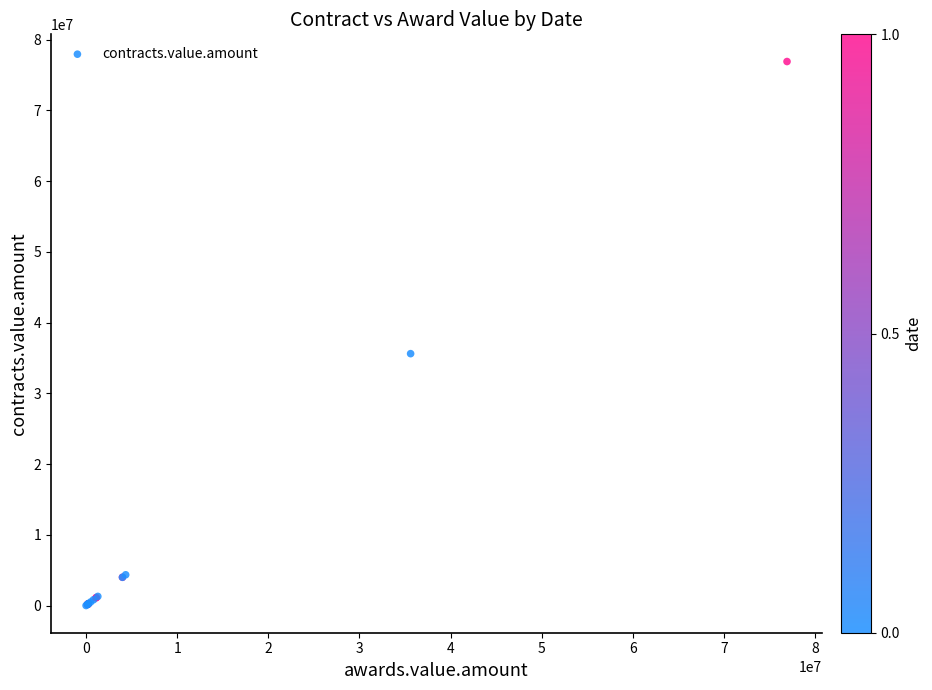

What Y value in the scatter plot is closest to 38464328?

35618096.5